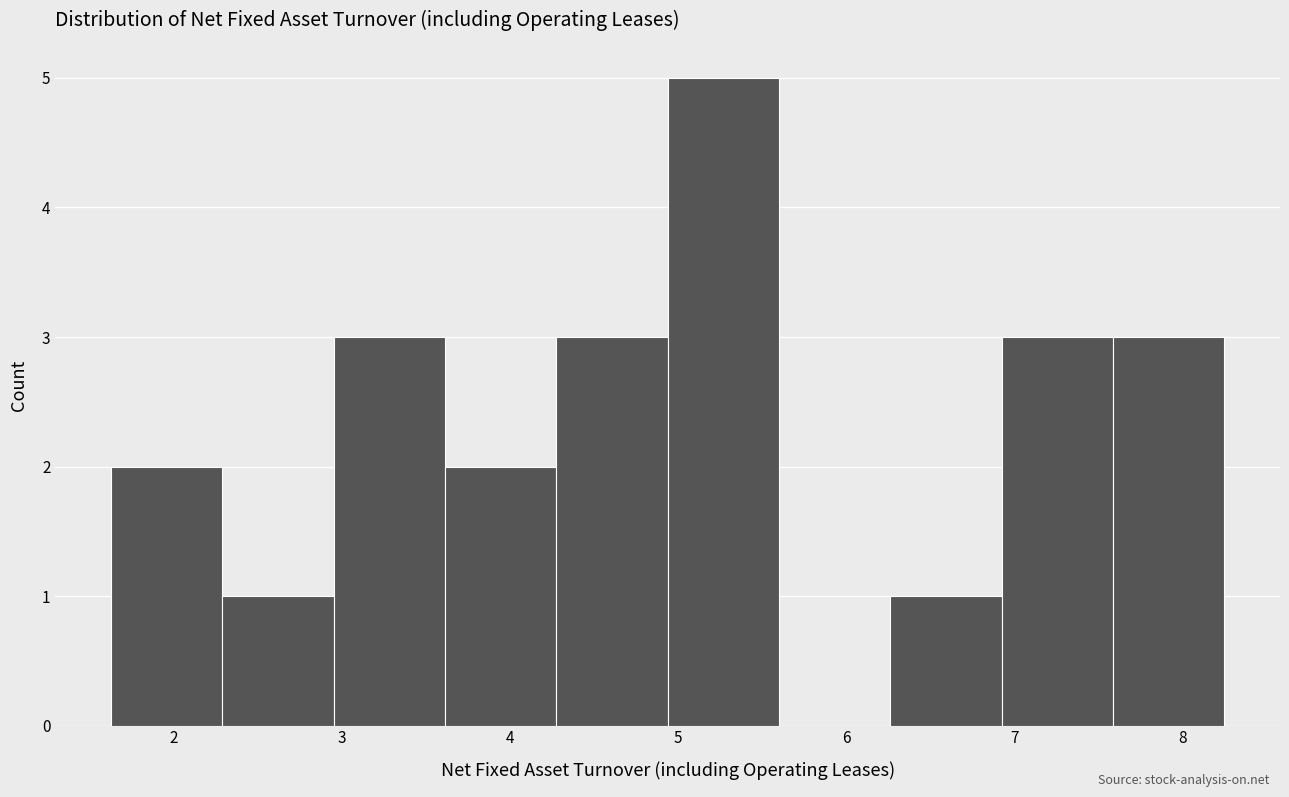

Reading left to right, list every bar in this chart as the range it spans on the x-axis followed by its height. Neither the bar edges nor the heights are printed on the chart, so give them approximately, as read against the axes.

1.6 to 2.3: 2
2.3 to 3.0: 1
3.0 to 3.6: 3
3.6 to 4.3: 2
4.3 to 4.9: 3
4.9 to 5.6: 5
5.6 to 6.3: 0
6.3 to 6.9: 1
6.9 to 7.6: 3
7.6 to 8.3: 3